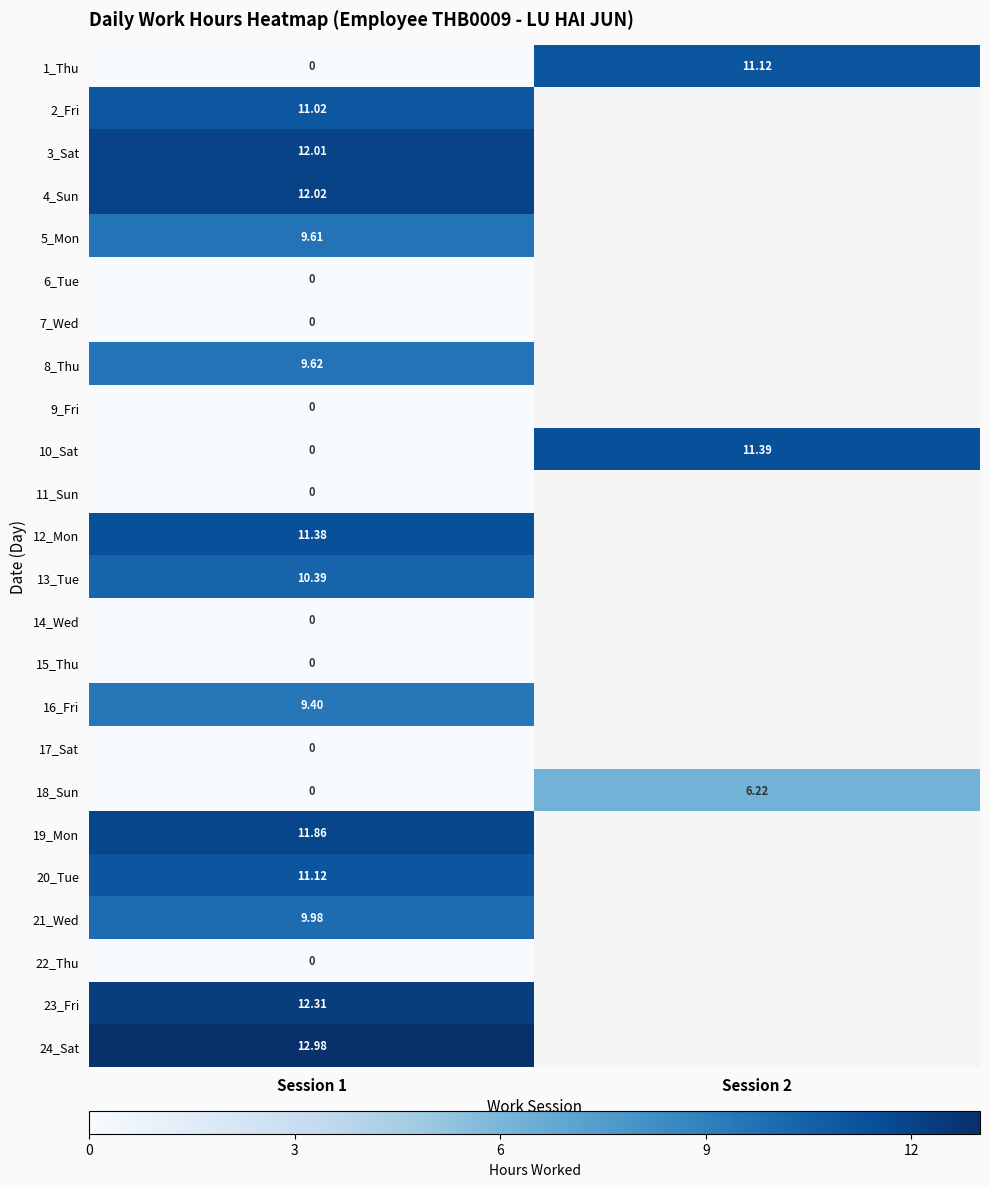

The 7_Wed series shows 0.0 at Session 1. True or false?

True